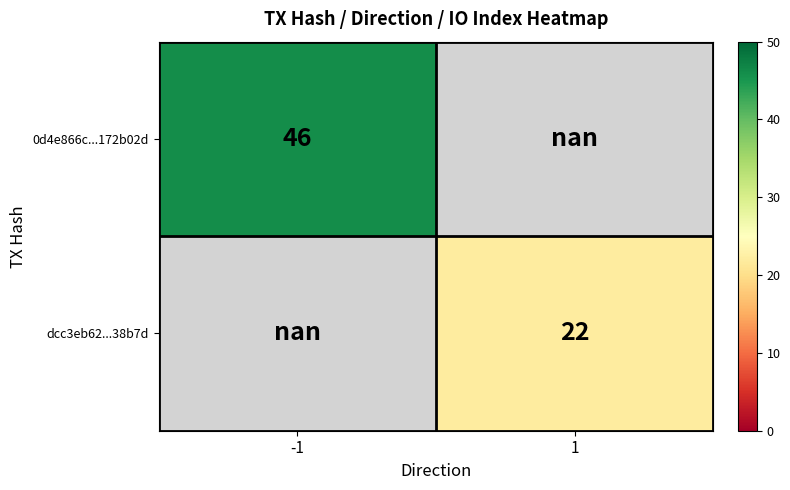

Is it true that dcc3eb62...38b7d equals 8.3 at 1?

False